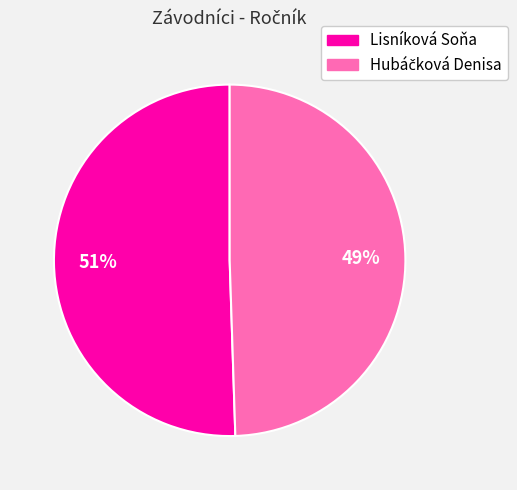

Count the number of slices in the pie.

2